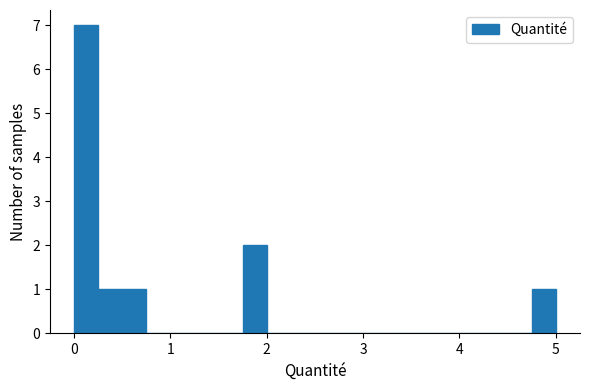

Read against the x-axis, roughly where is the centre of the tallest bar?

0.1